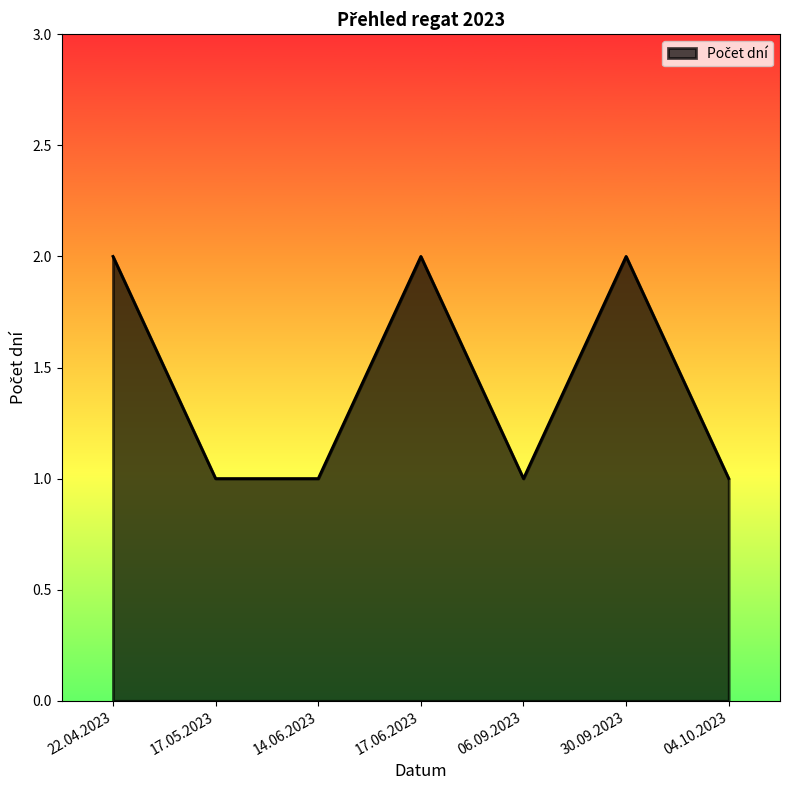

Where is the first local maximum?

17.06.2023